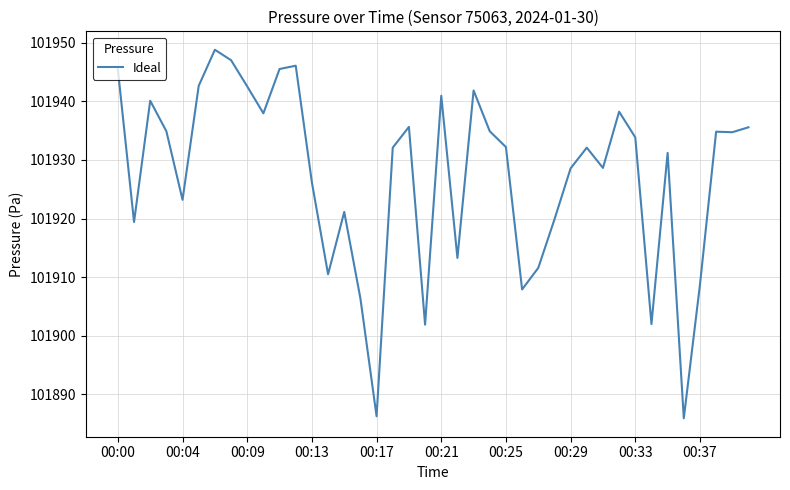

What is the greatest value displayed?

101948.8